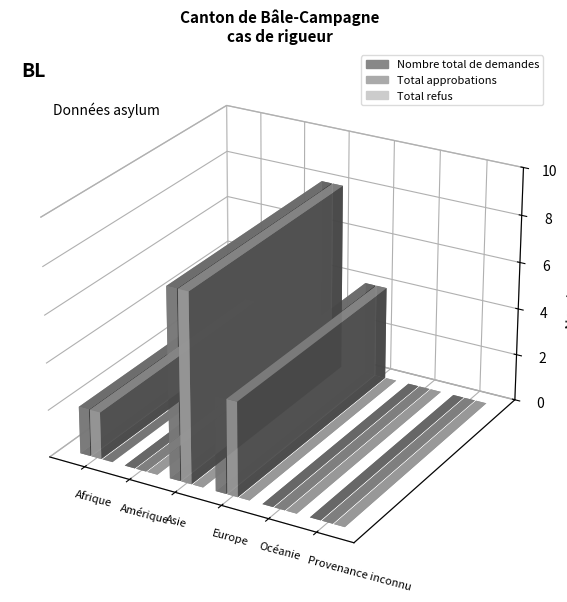

How many bars are there in total?

18